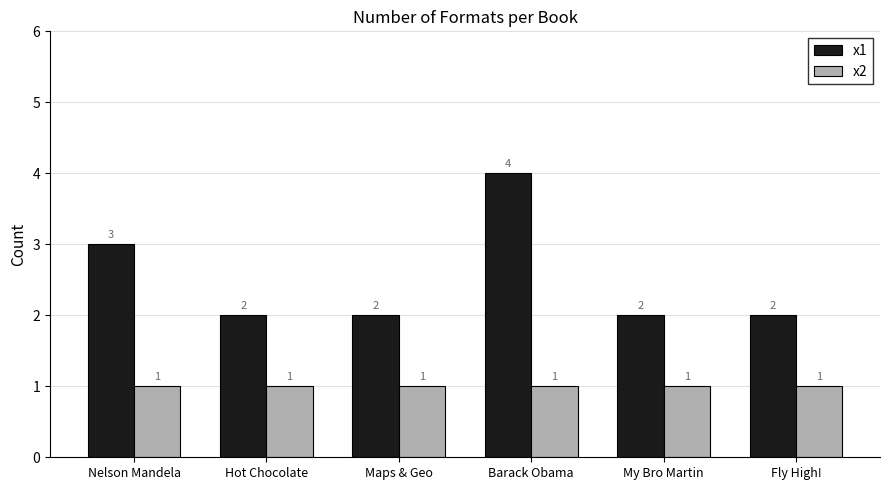

The x1 series shows 4 at Barack Obama. True or false?

True